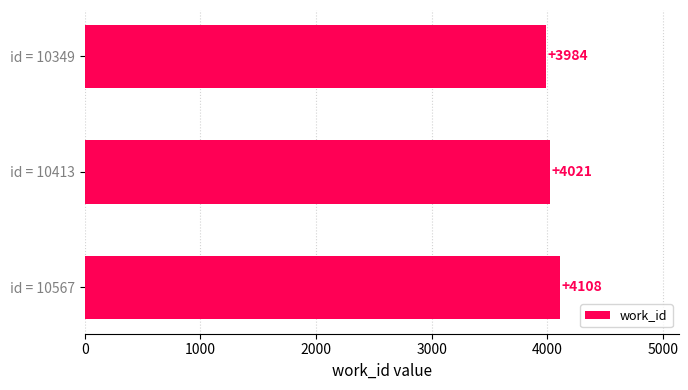

List the labels in order of value, smallest first.

id = 10349, id = 10413, id = 10567